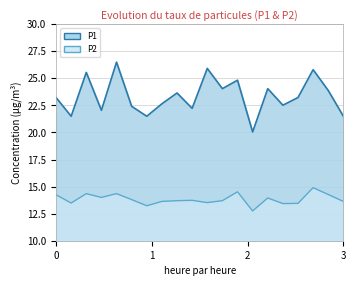

How many distinct data groups are displayed?

2